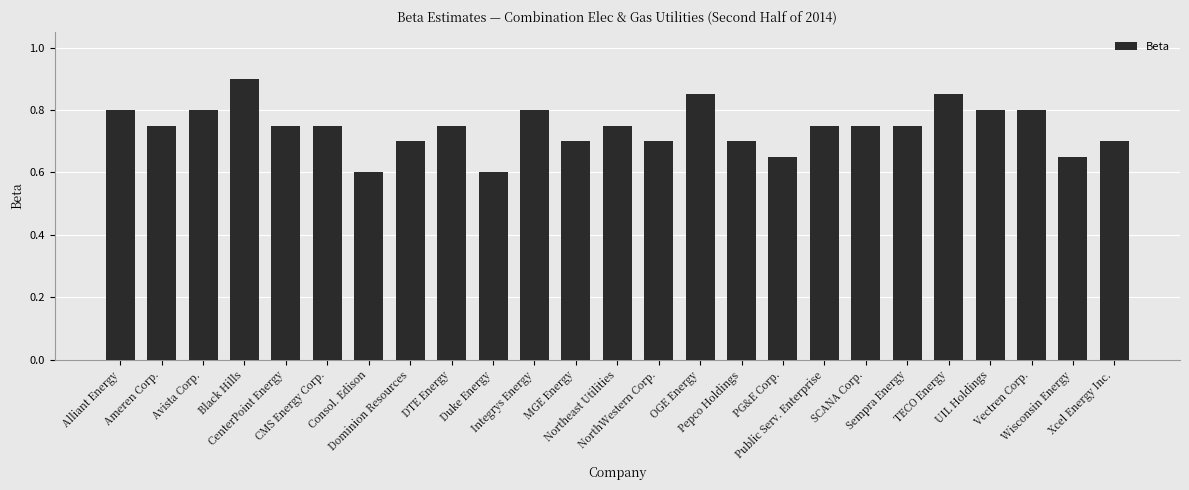

What is the difference between the maximum and second lowest values?

0.3